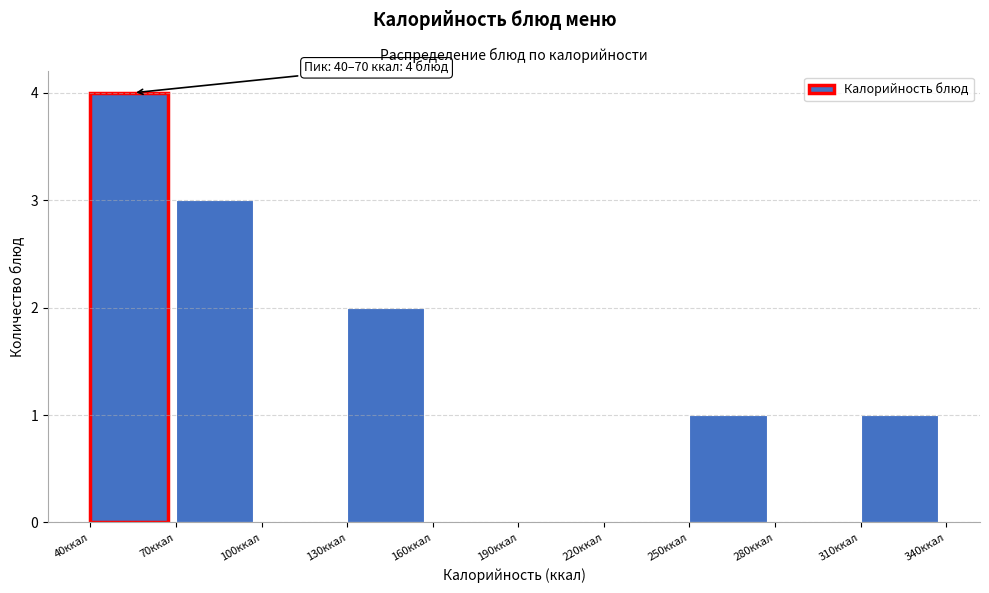

Which range on the x-axis has the tallest bar?

40 to 70